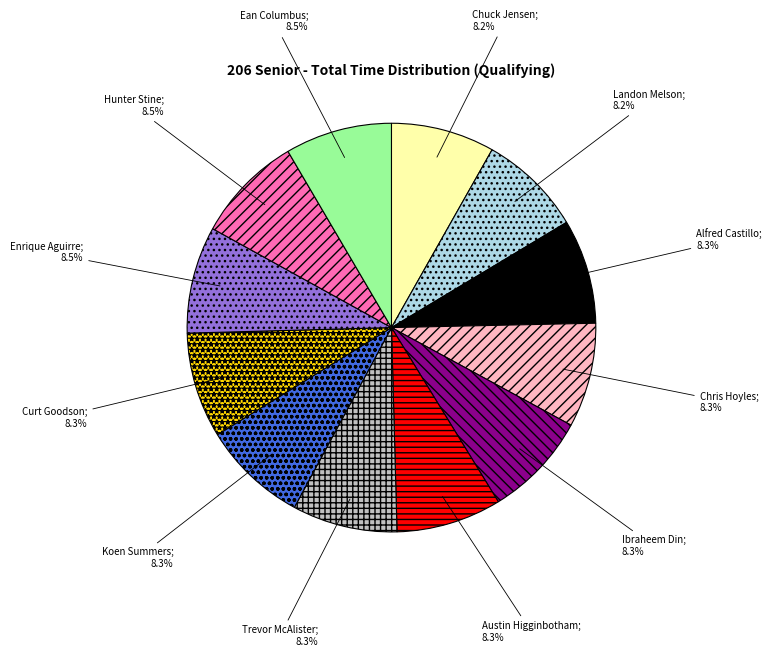

How many slices are in this pie chart?

12